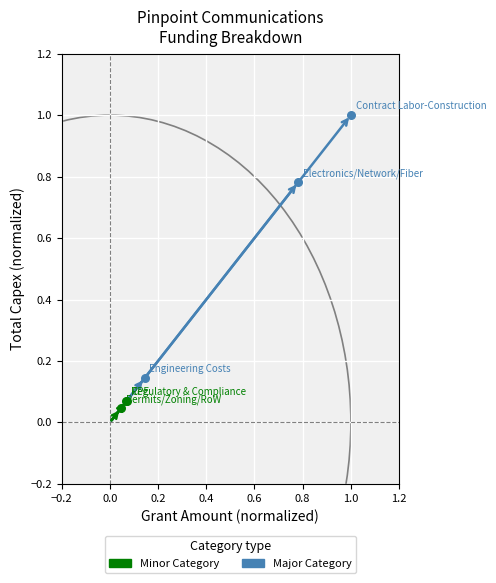

Which series reaches the maximum Y coordinate?

Major Category